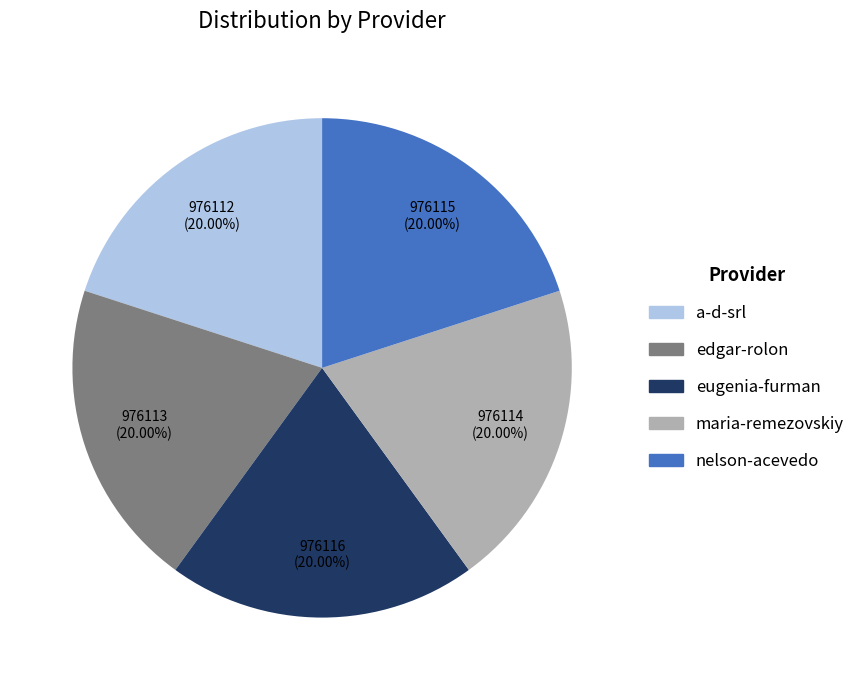

Count the number of slices in the pie.

5